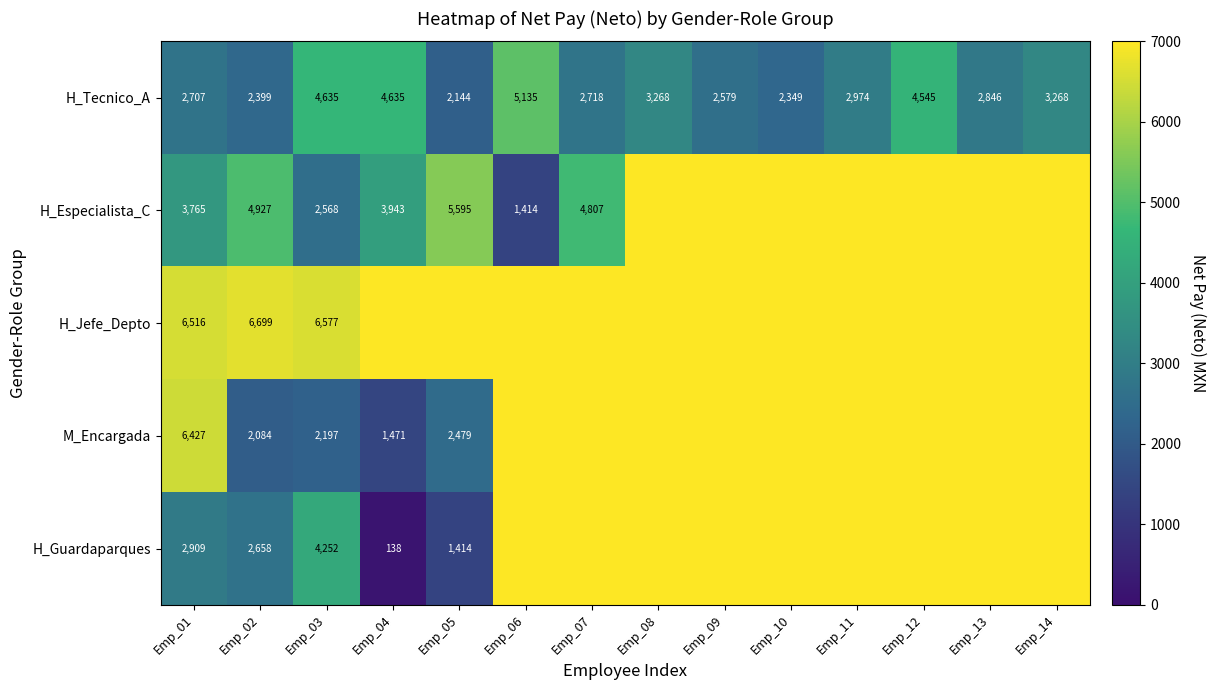

What is the spread (max minus min) of values at Emp_03?

4380.0